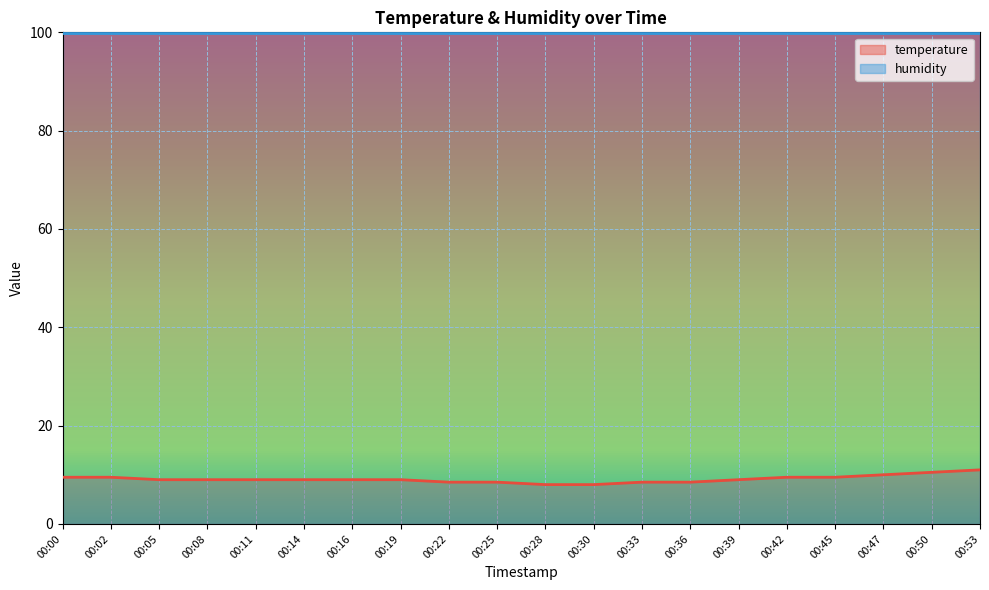

What is the sum of all values?

182.5